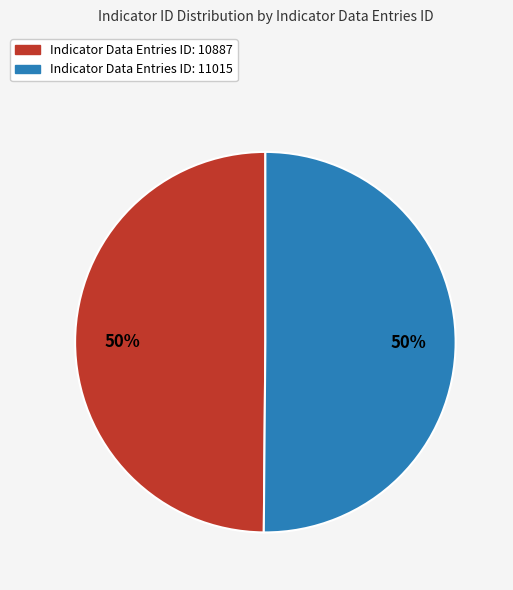

To the nearest percent, what is the average slice percentage?

50%